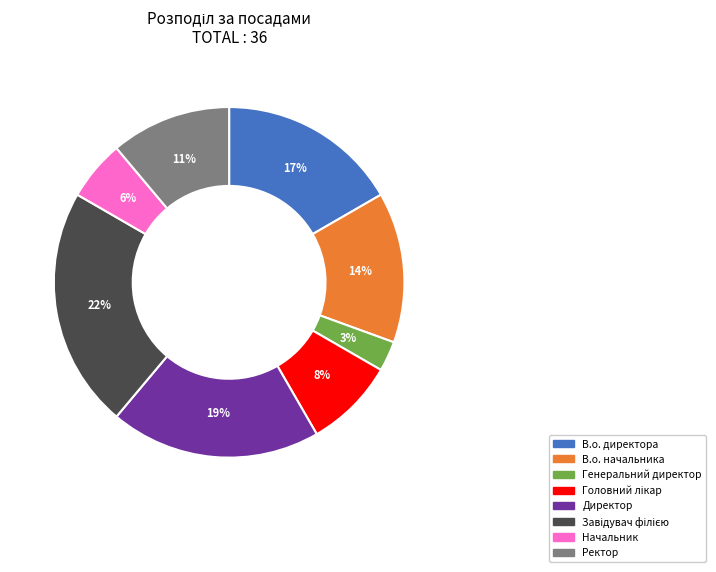

Do В.о. директора and В.о. начальника together represent more than half of the pie?

No